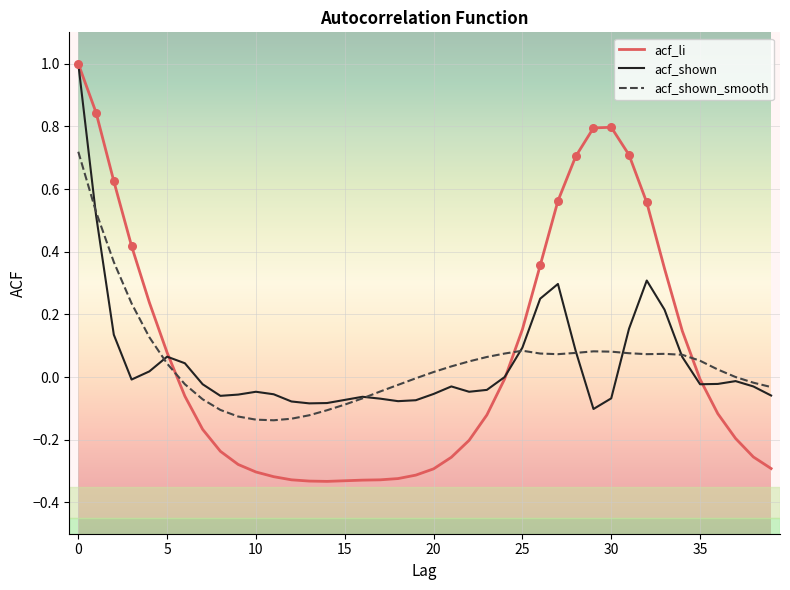

What are all the series names shown in the legend?

acf_li, acf_shown, acf_shown_smooth